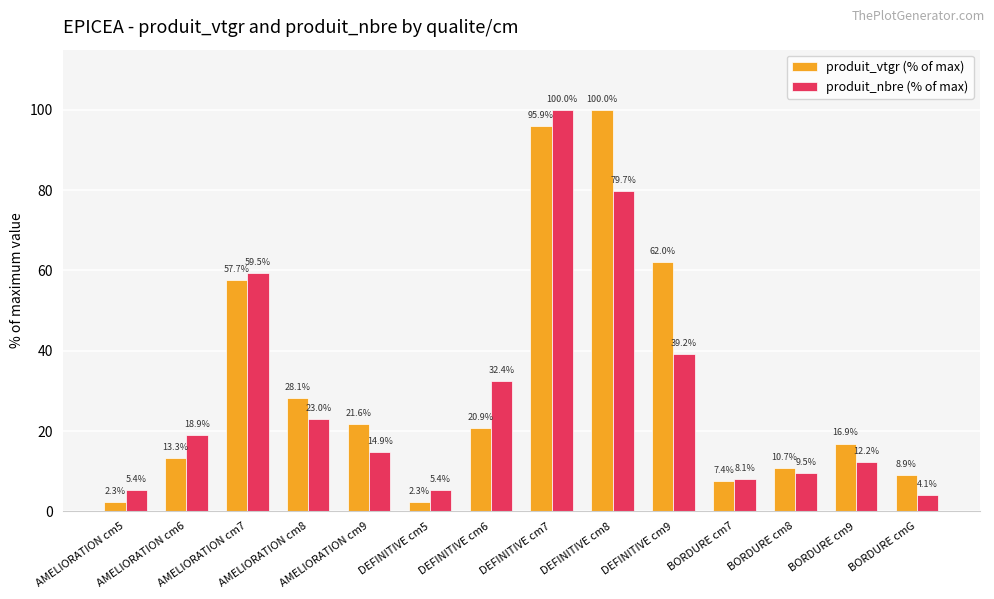

What is the difference between the maximum and second lowest values in the produit_vtgr (% of max) series?

97.7